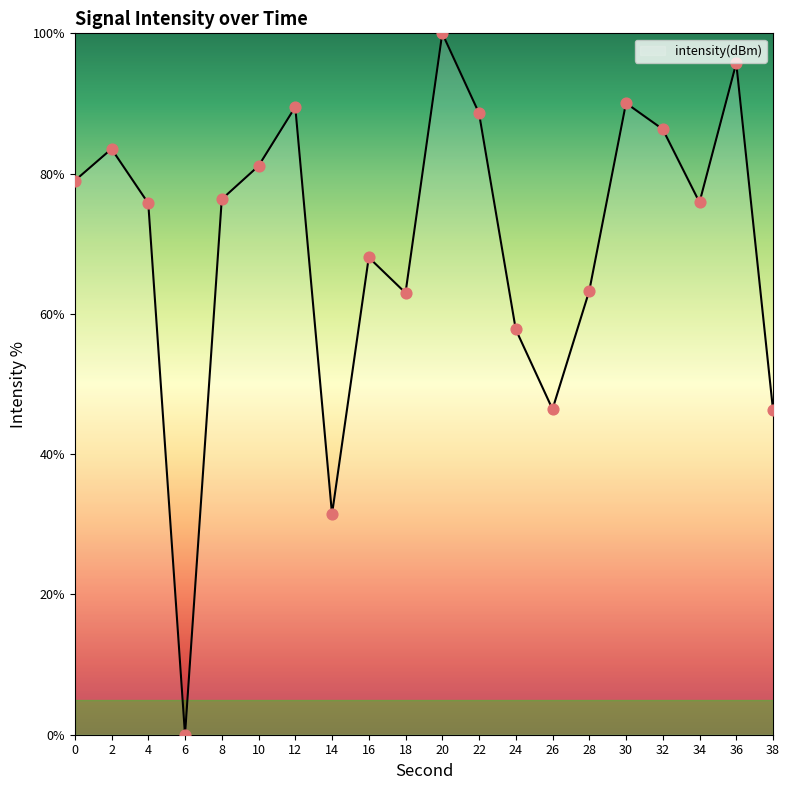

Between 34 and 28, which is larger?

34